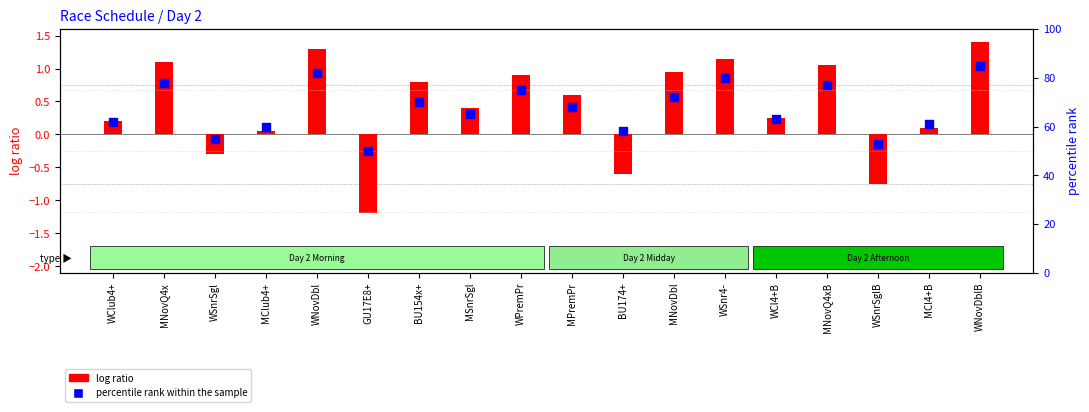

What are all the series names shown in the legend?

log ratio, percentile rank within the sample